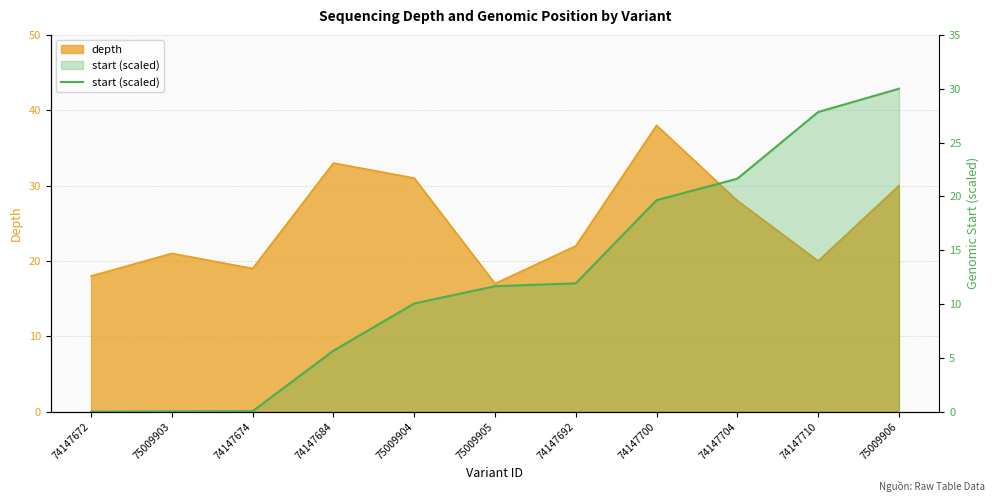

Is it true that the value at 75009905 is 16.1?

False